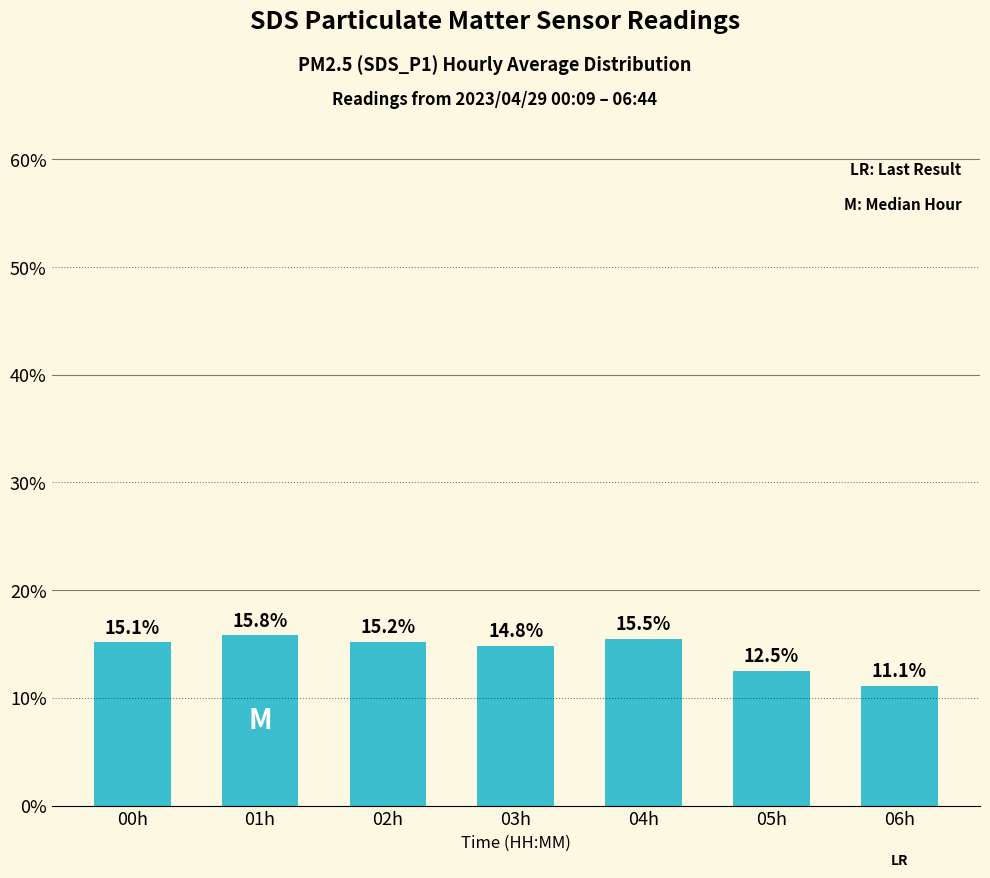

What is the difference between the values at 02h and 04h?

0.3